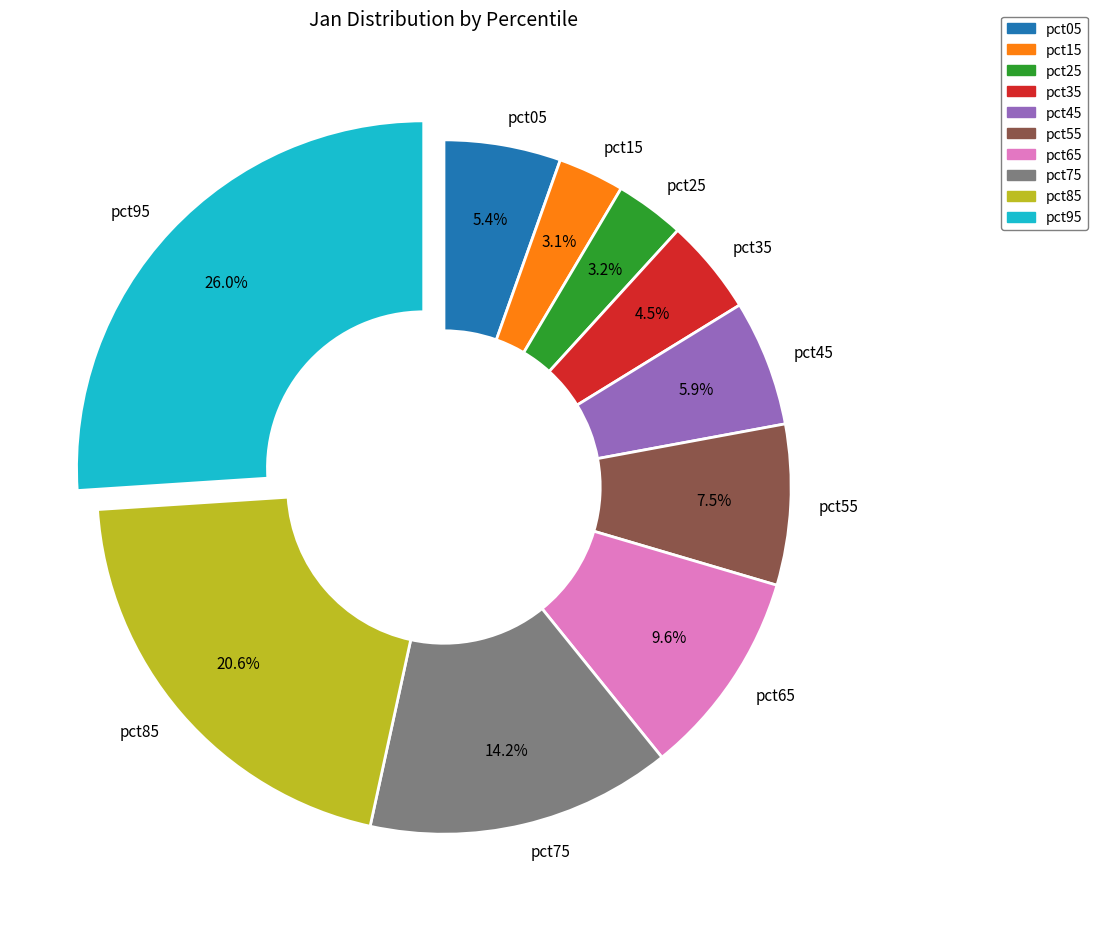

Which category has the biggest portion of the pie?

pct95